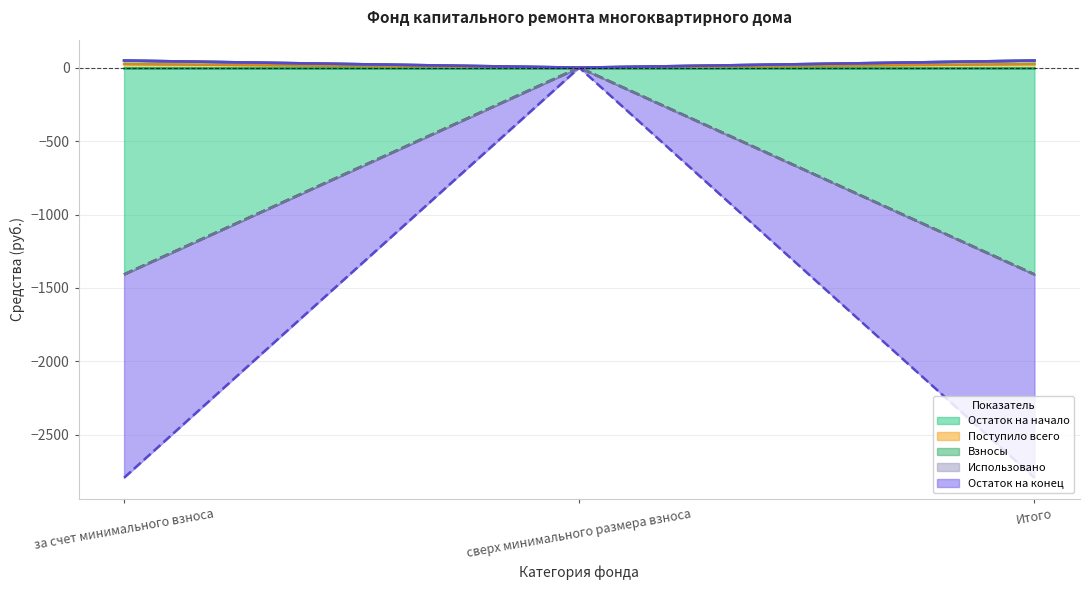

True or false: Остаток на конец has a value of -18.1 at сверх минимального размера взноса.

False